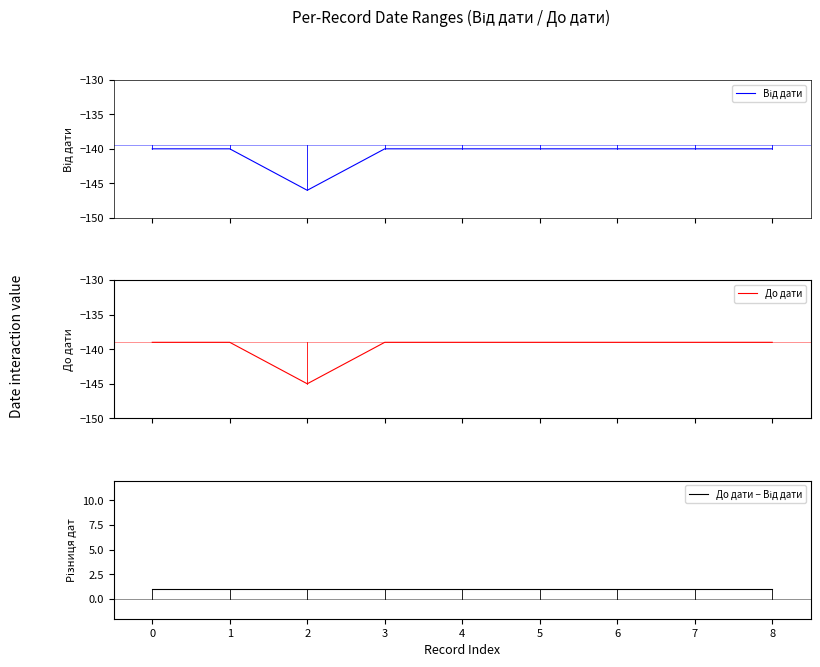

What is the sum of the До дати − Від дати values at 4 and 3?

2